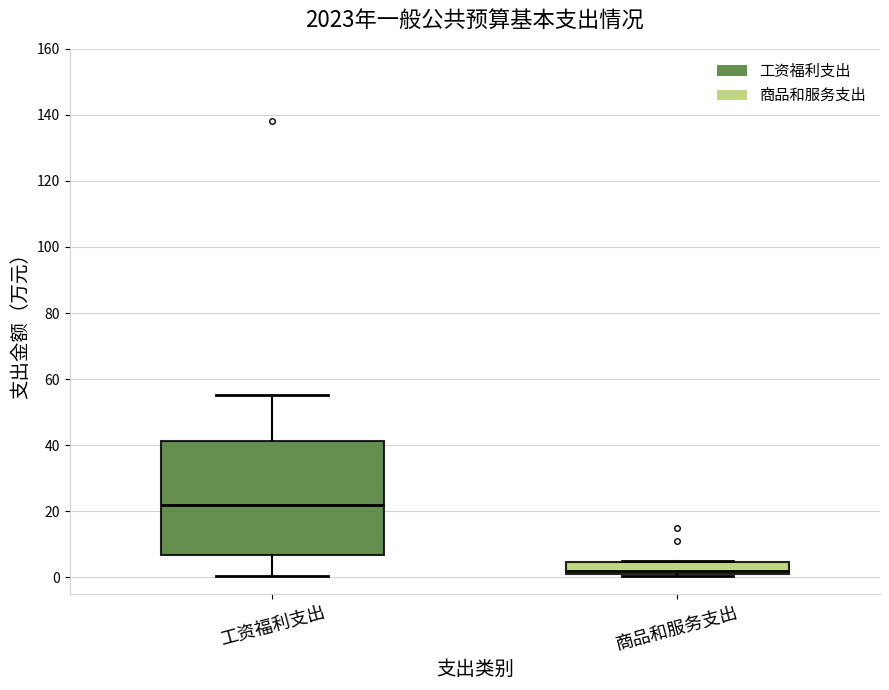

Reading left to right, transcribe this box plot: for each box, give where its median line is, the range the box spans, and where its two whiskers end, as read against the y-axis. The values are not printed on the chart, so give them approximately, as read against the axis.

工资福利支出: median 22, box 6 to 42, whiskers 0 to 56
商品和服务支出: median 2 (just above the box's lower edge), box 2 to 4, whiskers 0 to 6